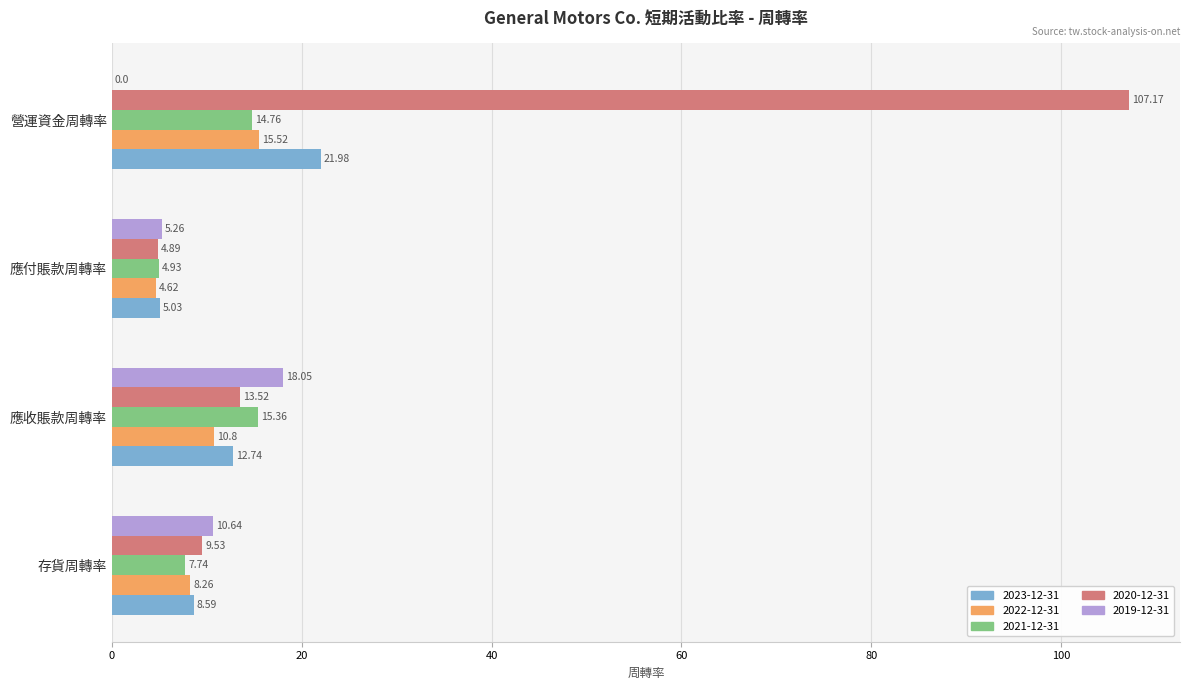

Which series has the largest total across all categories?

2020-12-31